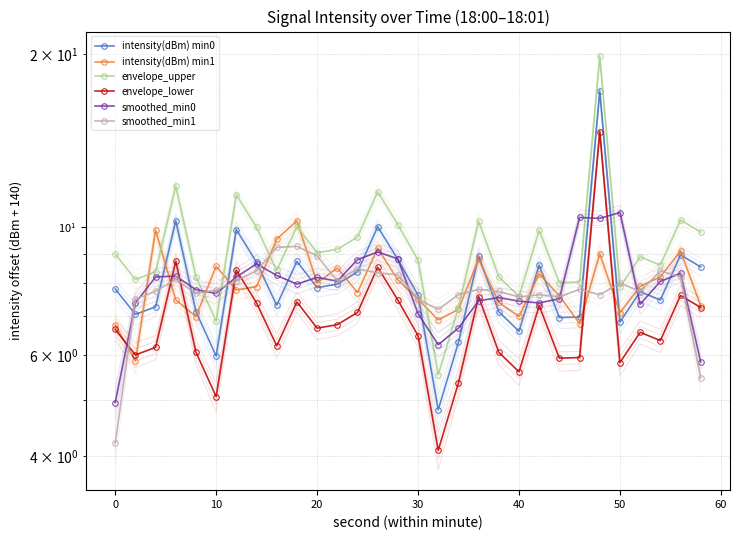

What is the total value across all series at 10?

41.9